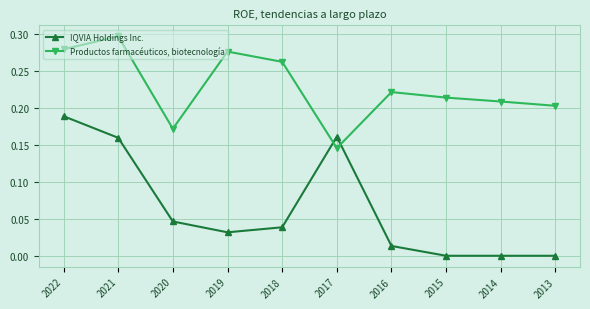

Is it true that Productos farmacéuticos, biotecnología equals 0.3 at 2022?

True